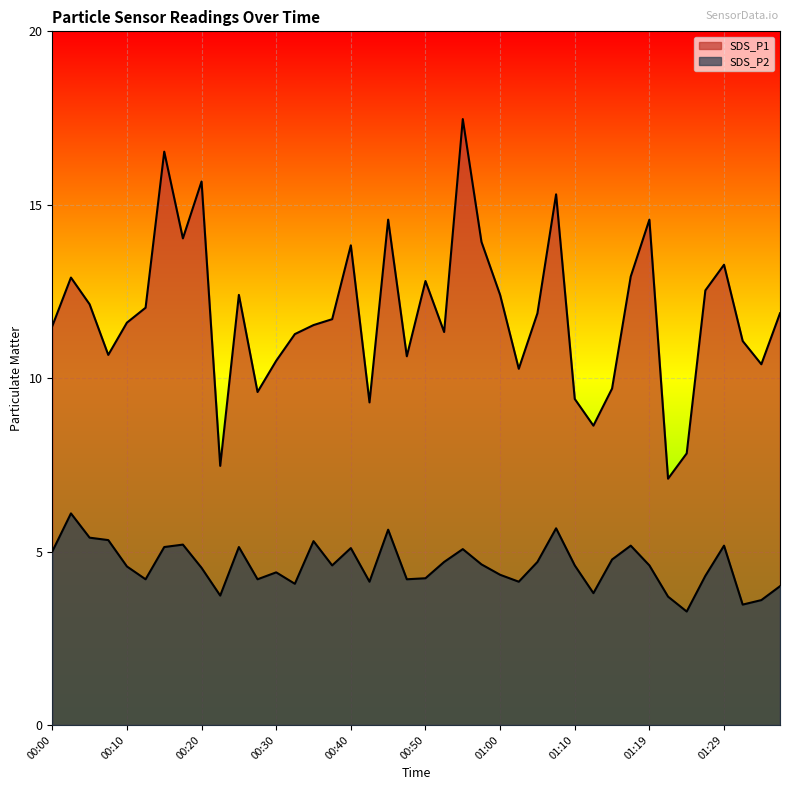

List the labels in order of SDS_P2 value, largest first.

00:02, 01:07, 00:45, 00:05, 00:07, 00:35, 00:17, 01:17, 01:29, 00:15, 00:25, 00:40, 00:55, 00:00, 01:14, 00:52, 01:05, 00:57, 00:37, 01:10, 01:19, 00:10, 00:20, 00:30, 01:00, 01:27, 00:50, 00:12, 00:27, 00:47, 00:42, 01:02, 00:32, 01:36, 01:12, 00:22, 01:22, 01:34, 01:32, 01:24